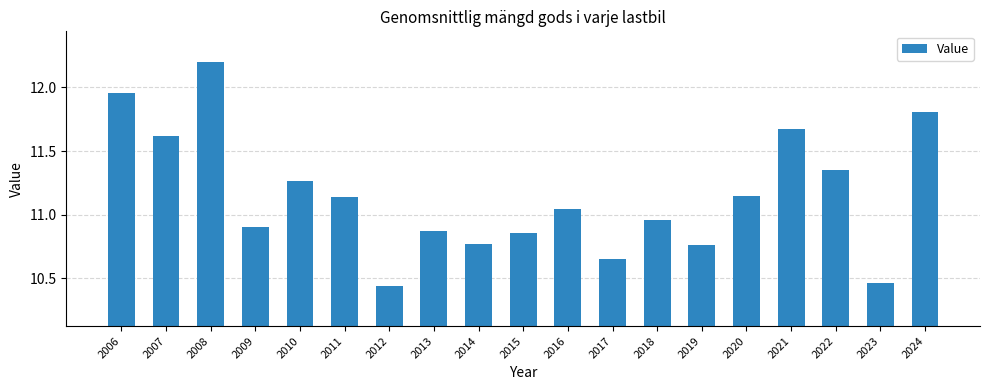

How many data points are less than 11?

9